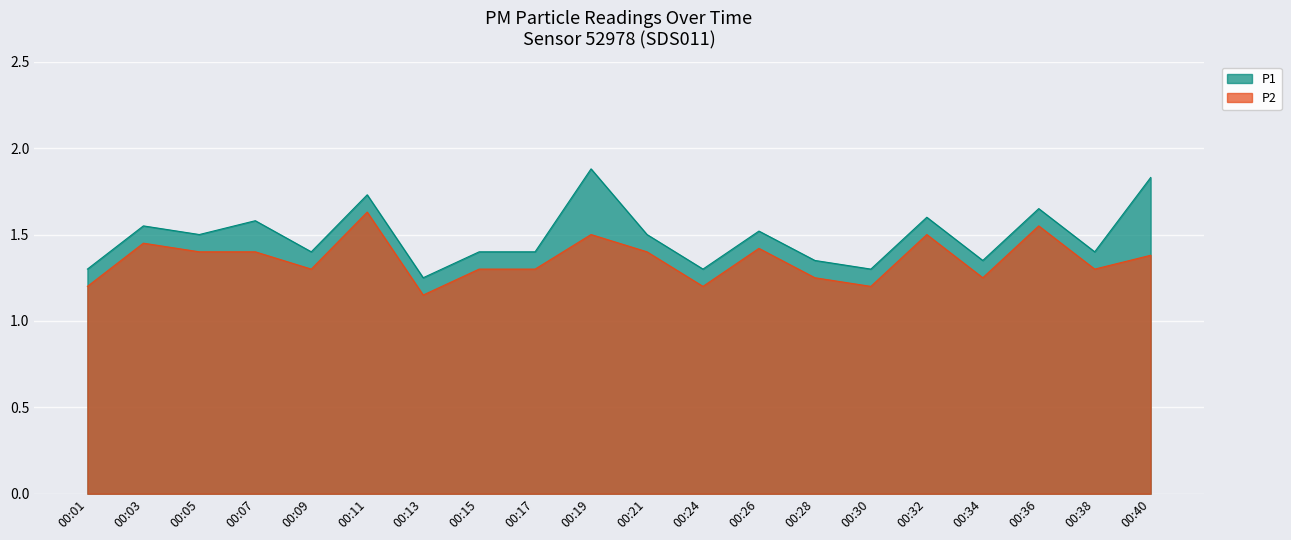

Where is the first local minimum for P1?

00:05